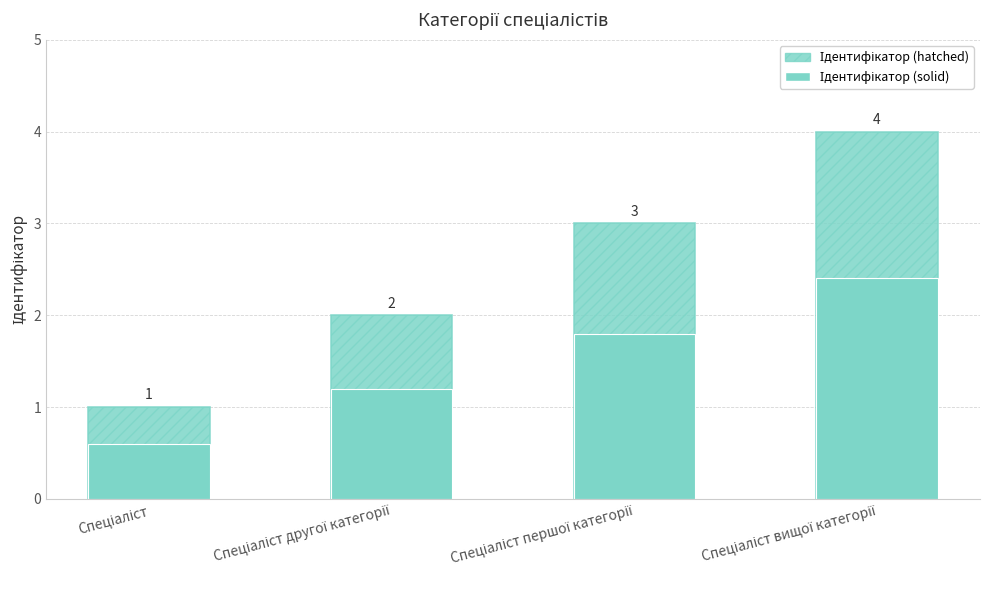

How many categories are shown in the chart?

4